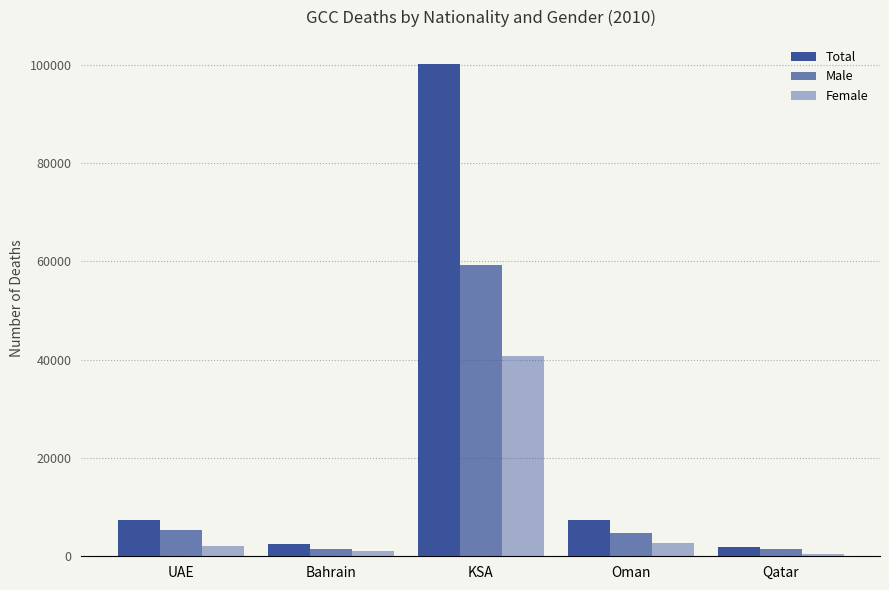

How many groups of bars are there?

5